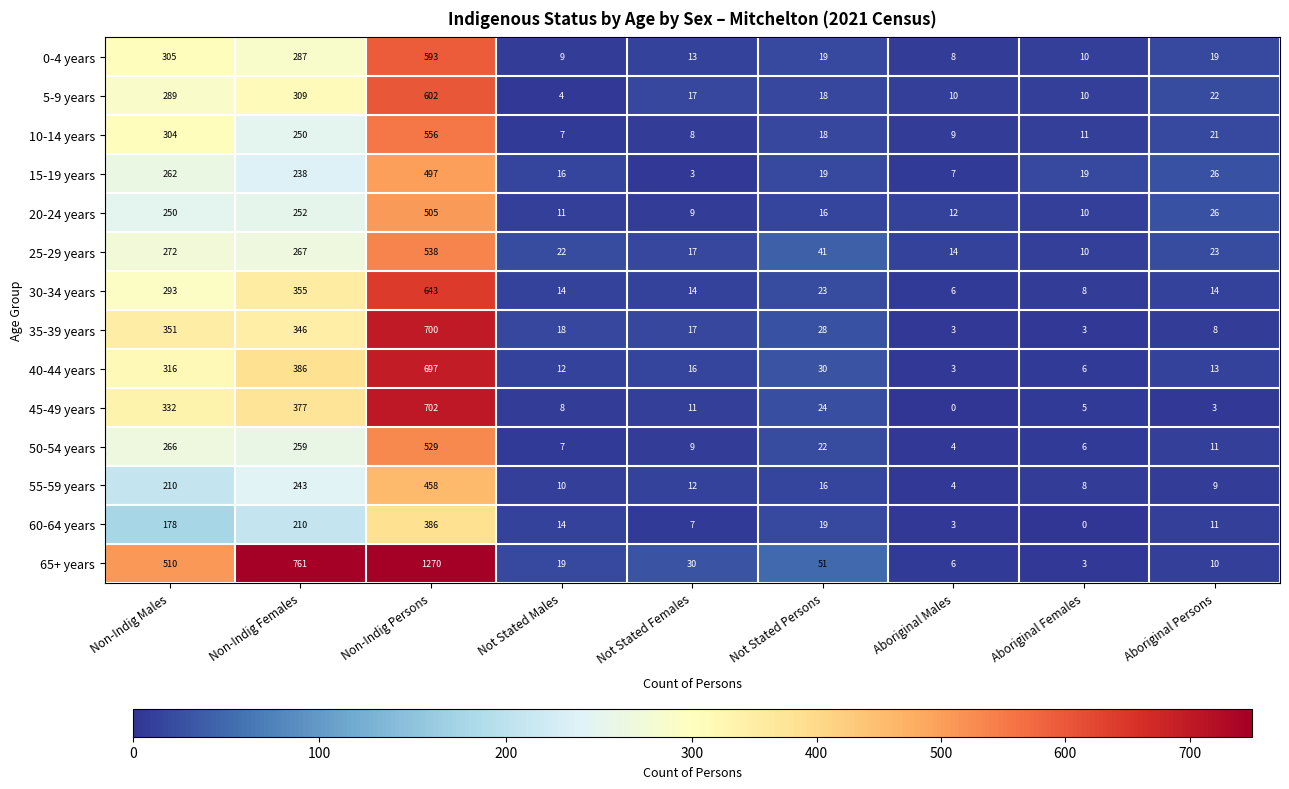

What is the sum of all 60-64 years values?

828